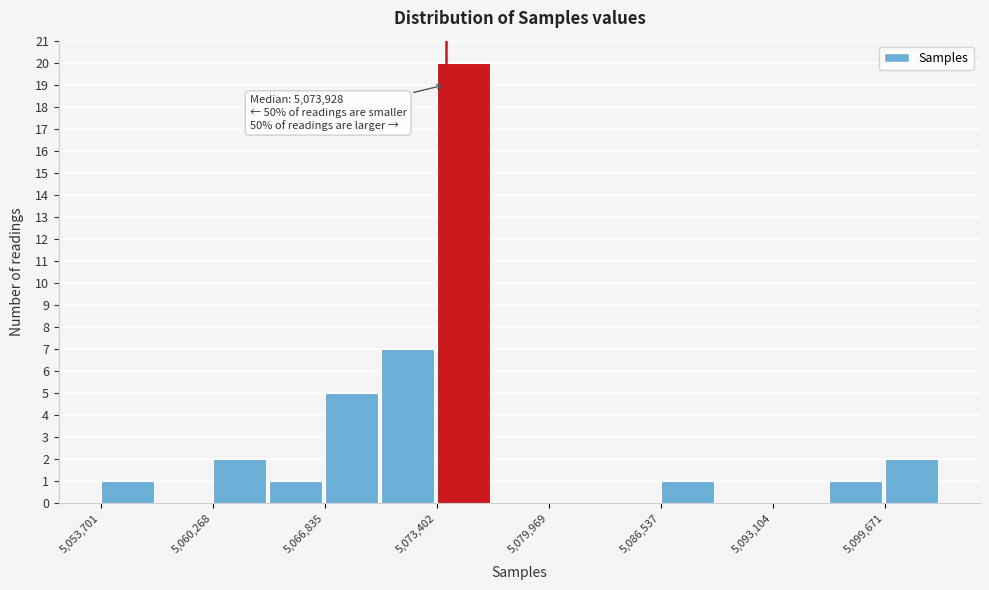

Around what value on the x-axis is the tallest bar? Give the approximate position of its centre, as read against the axis.

5075000